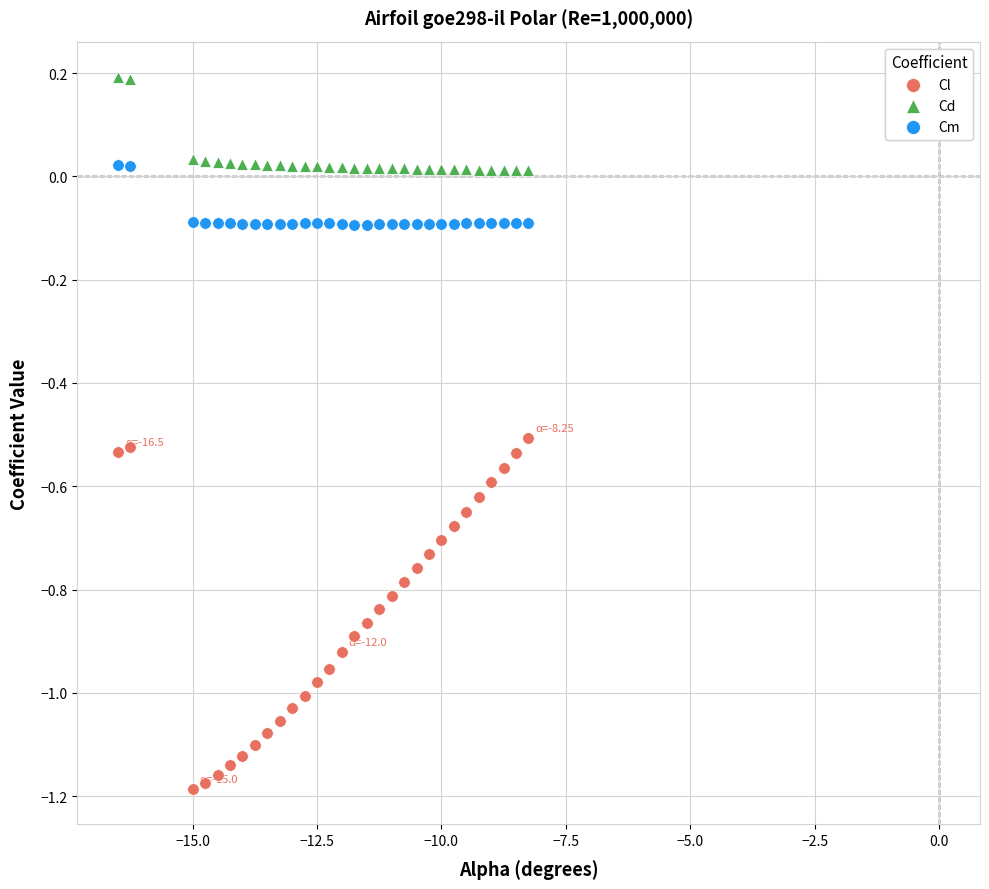

Which series has the largest Y range (max minus min)?

Cl